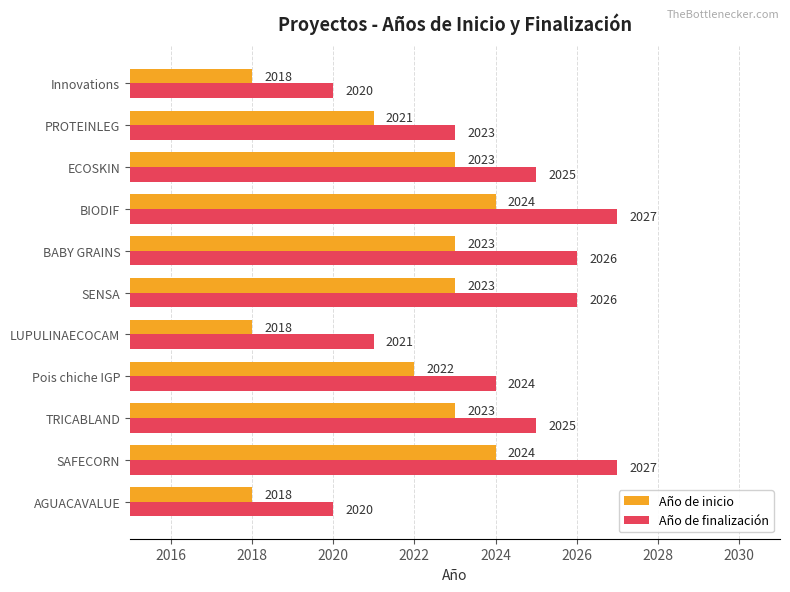

The Año de finalización series shows 3281 at BIODIF. True or false?

False